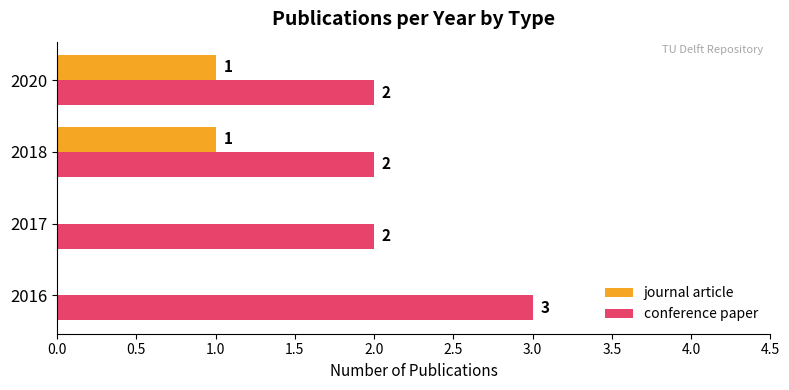

How many conference paper values are between 2 and 3?

4